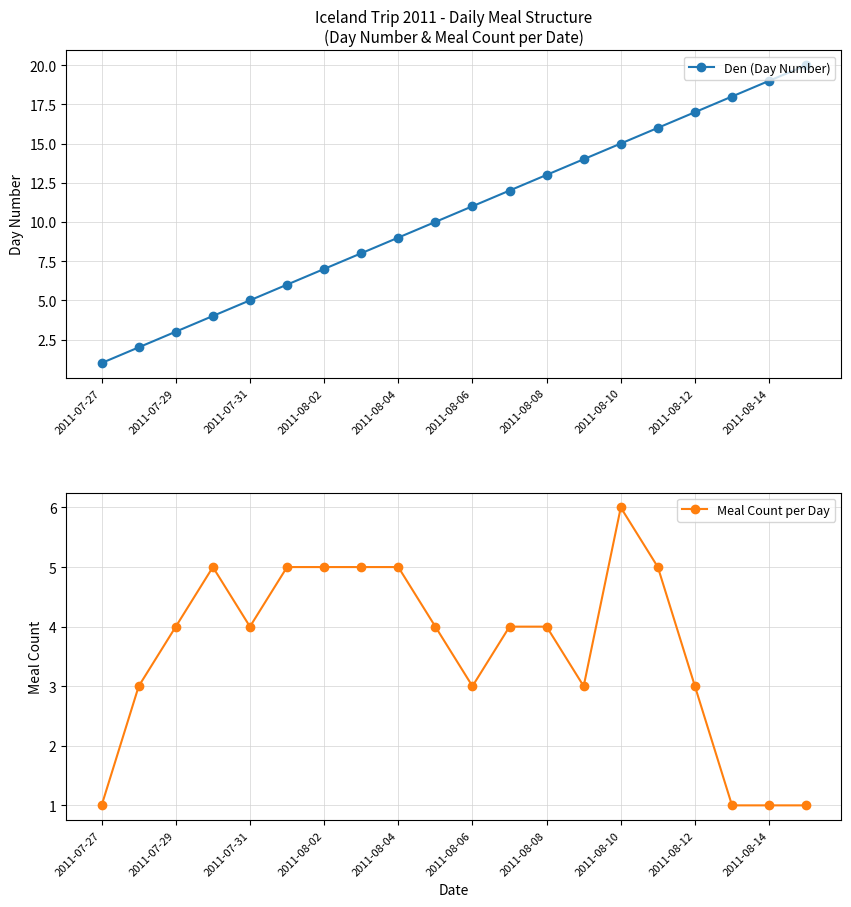

True or false: Den (Day Number) has more than 2 interior local peaks.

False